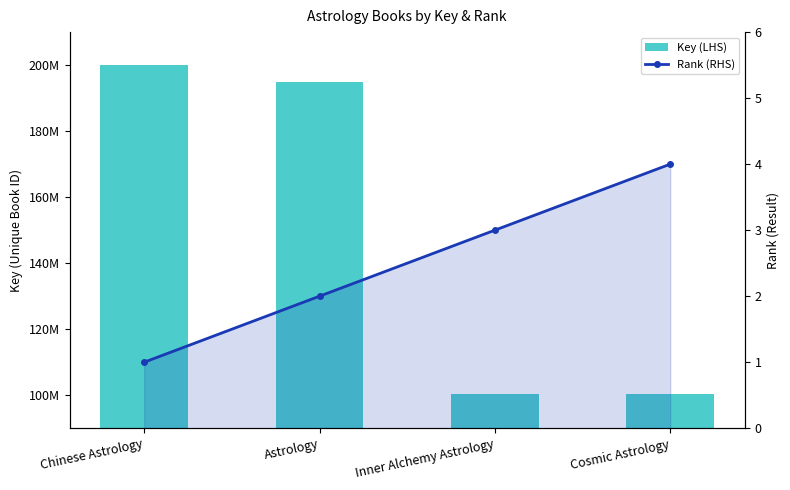

What is the total value across all series at Inner Alchemy Astrology?

100433329